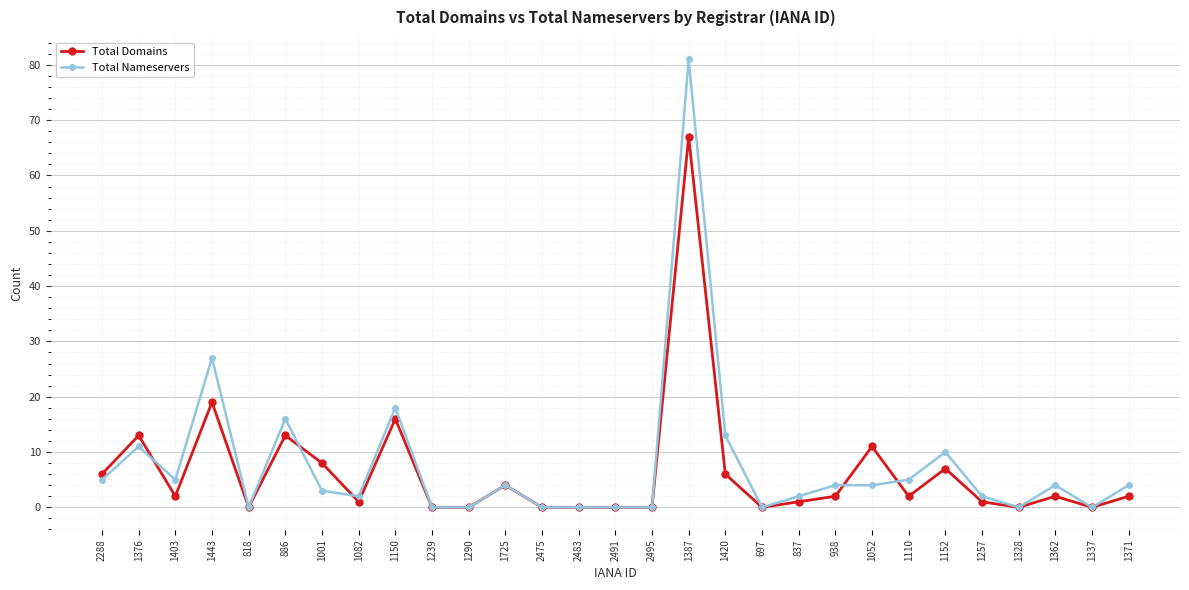

List the series in order of their peak value, lowest first.

Total Domains, Total Nameservers